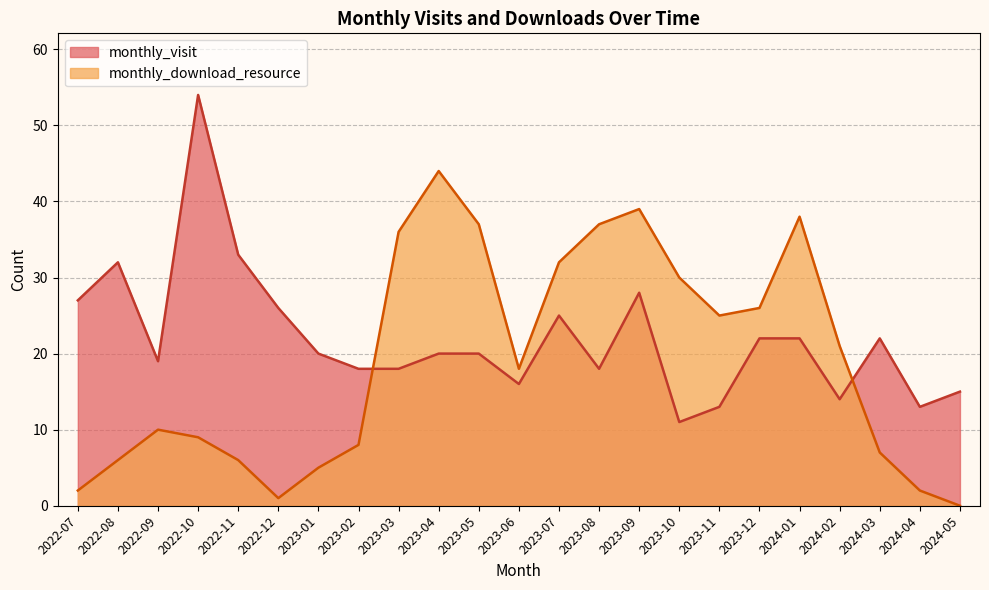

Which category has the highest value across all series?

2022-10